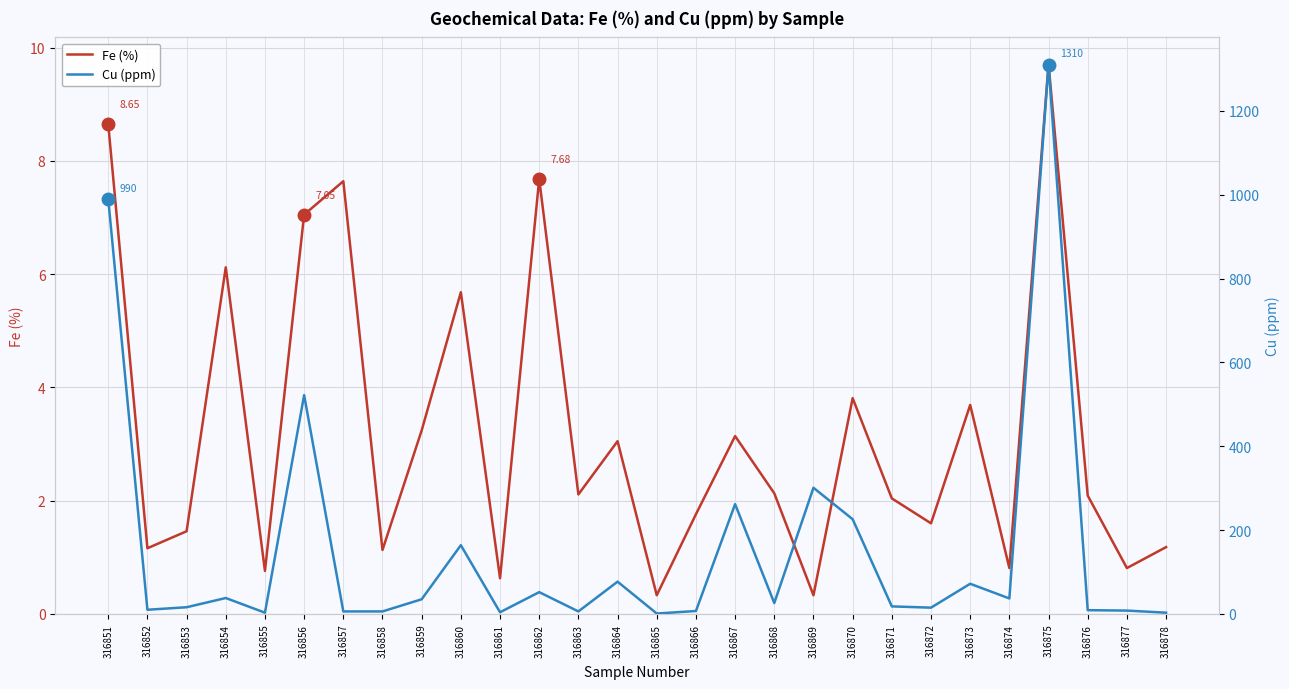

Reading right to left, what are all the values shown in this chart?

Fe (%): 316878=1.2	316877=0.8	316876=2.1	316875=9.7	316874=0.8	316873=3.7	316872=1.6	316871=2.0	316870=3.8	316869=0.3	316868=2.1	316867=3.1	316866=1.8	316865=0.3	316864=3.0	316863=2.1	316862=7.7	316861=0.6	316860=5.7	316859=3.2	316858=1.1	316857=7.6	316856=7.0	316855=0.8	316854=6.1	316853=1.5	316852=1.2	316851=8.7
Cu (ppm): 316878=3.0	316877=8.0	316876=9.0	316875=1310.0	316874=37.0	316873=72.0	316872=15.0	316871=18.0	316870=226.0	316869=301.0	316868=26.0	316867=262.0	316866=7.0	316865=1.0	316864=77.0	316863=6.0	316862=52.0	316861=4.0	316860=164.0	316859=35.0	316858=6.0	316857=6.0	316856=522.0	316855=3.0	316854=38.0	316853=16.0	316852=10.0	316851=990.0